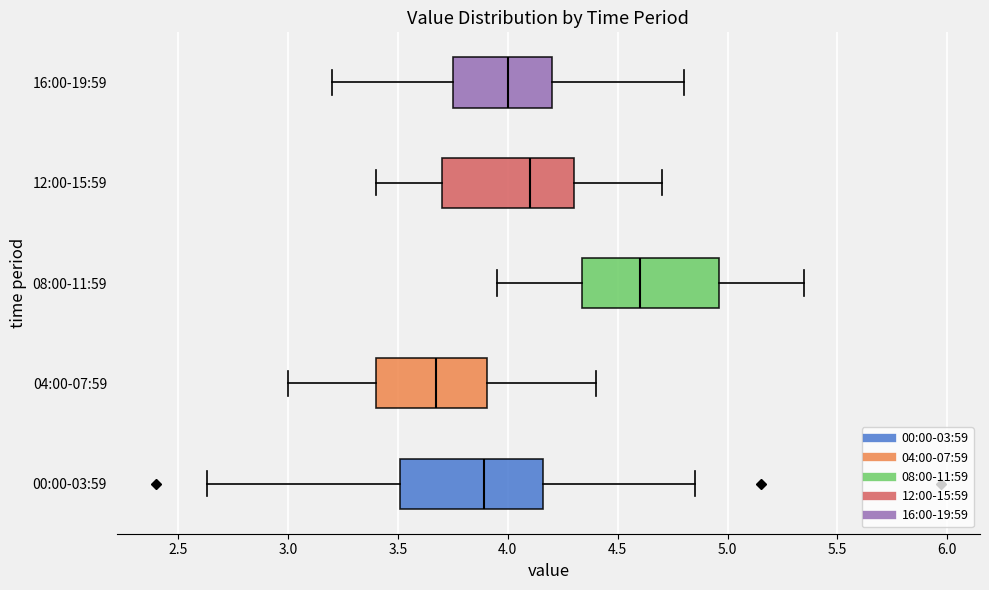

Which box has the furthest to the left median line?

04:00-07:59